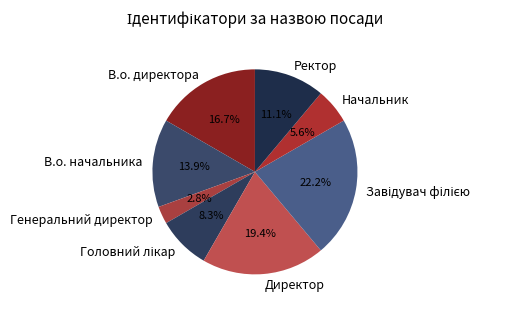

True or false: В.о. начальника accounts for 14% of the total.

True